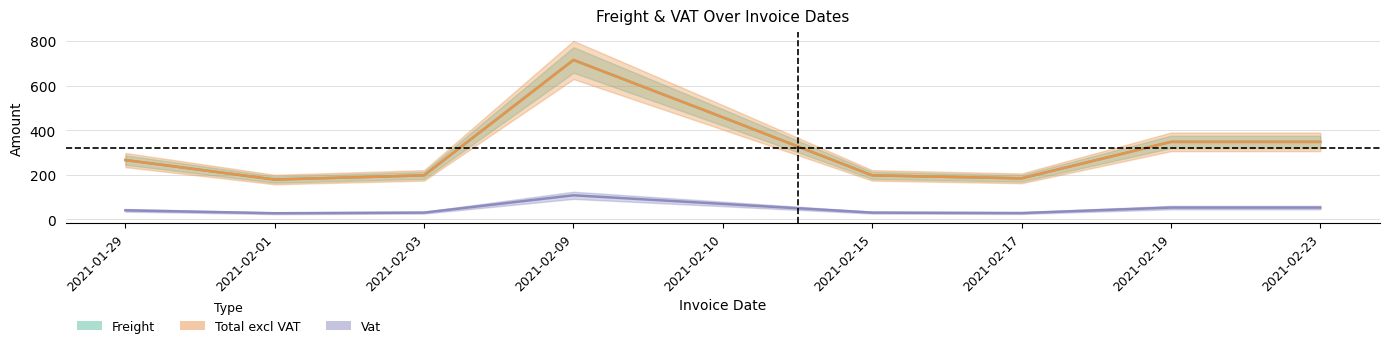

How many lines are shown in the chart?

3